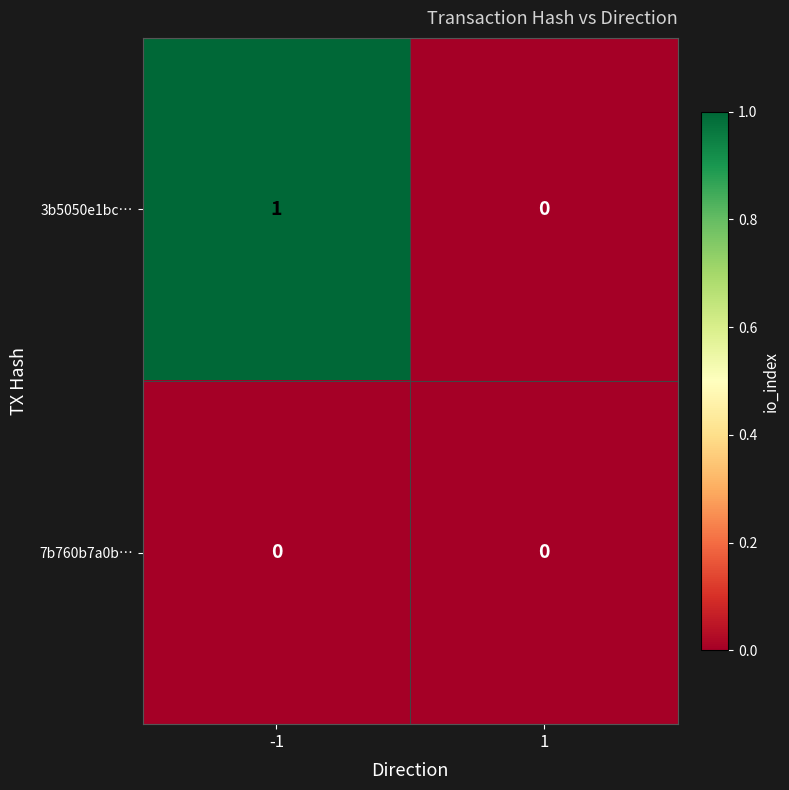

Rank the series by their maximum value, from highest to lowest.

3b5050e1bc…, 7b760b7a0b…